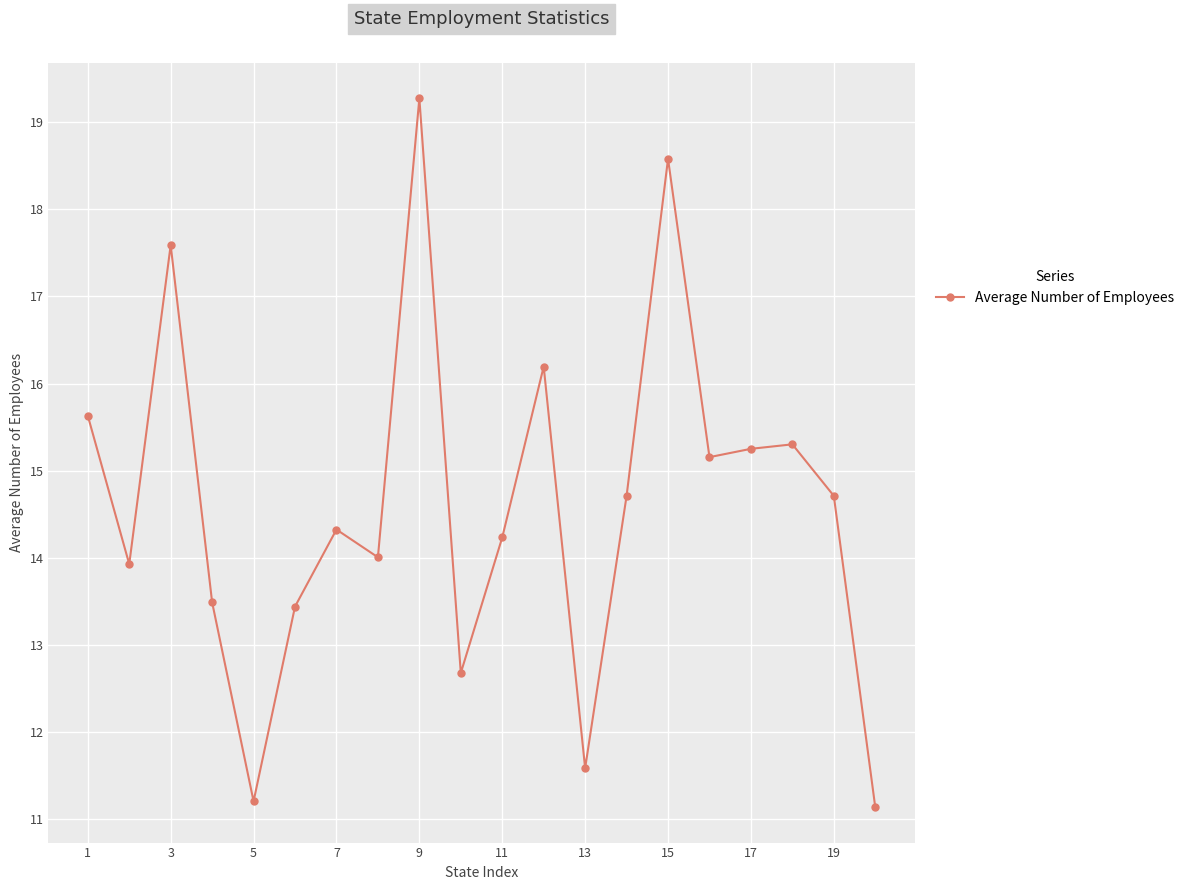

What is the difference between the maximum and minimum values?

8.1